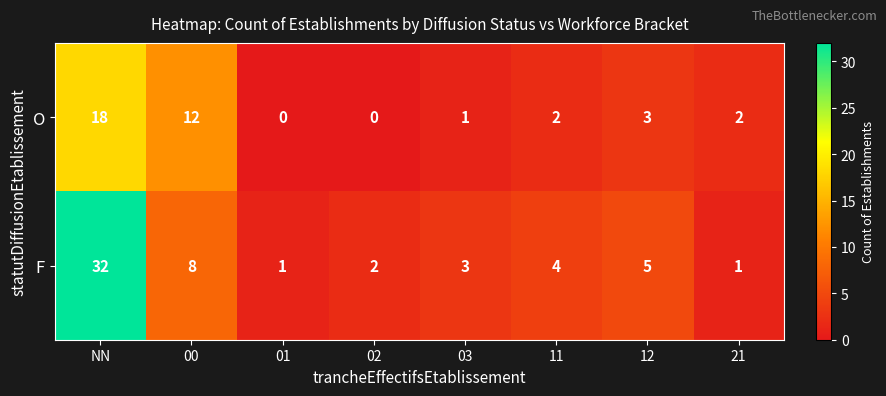

Which series has the largest range (max minus min)?

F